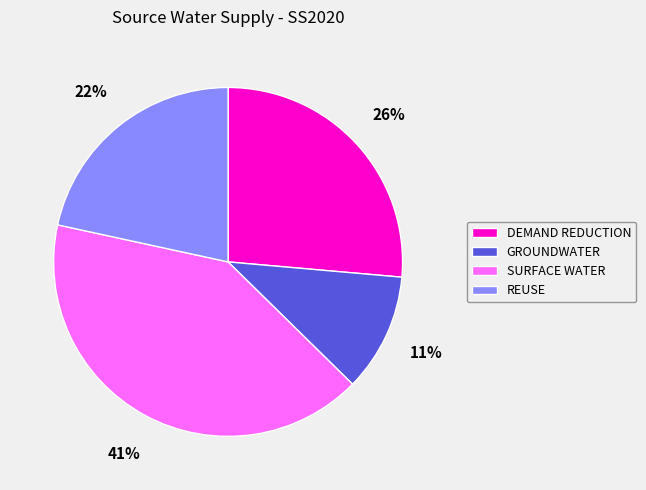

Which category has the smallest portion of the pie?

GROUNDWATER